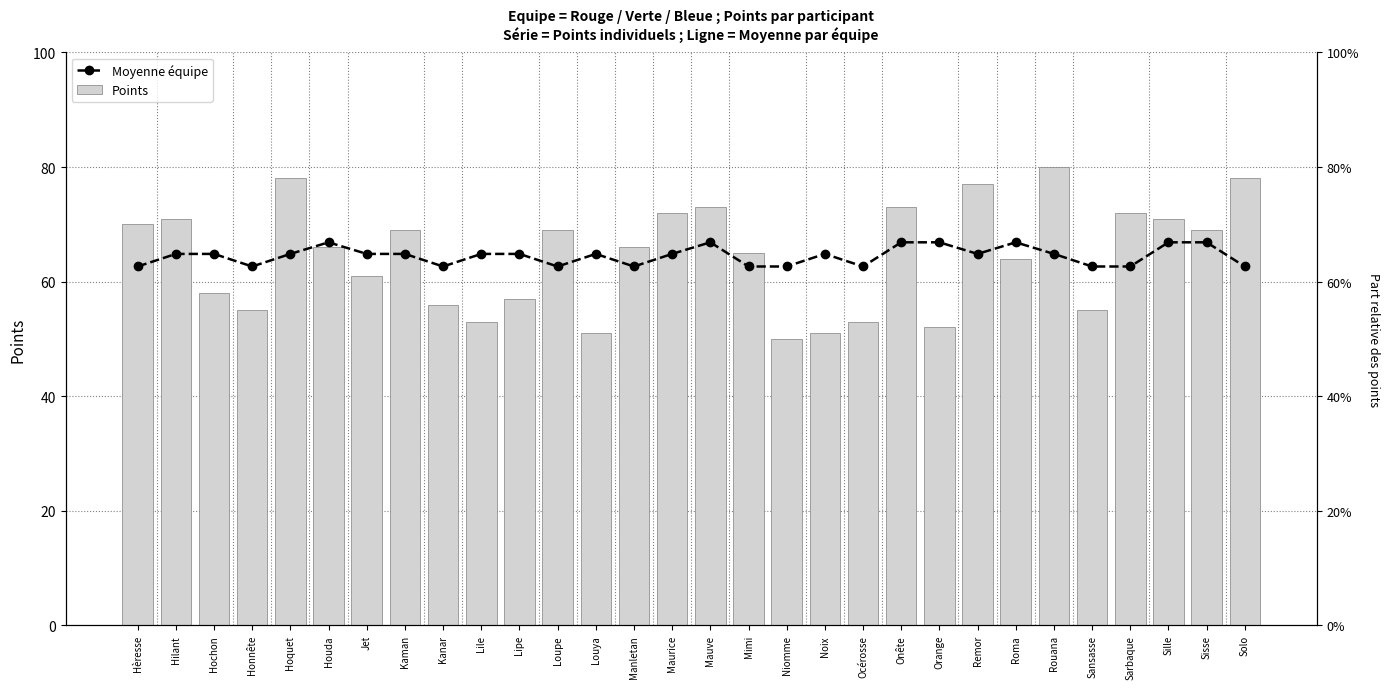

How many groups of bars are there?

30